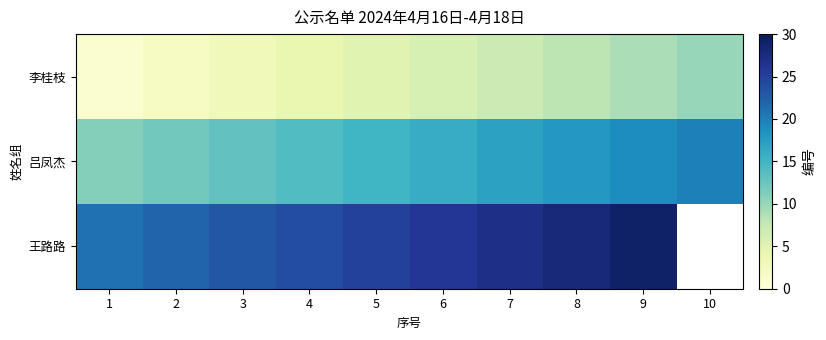

Which series has the largest range (max minus min)?

李桂枝